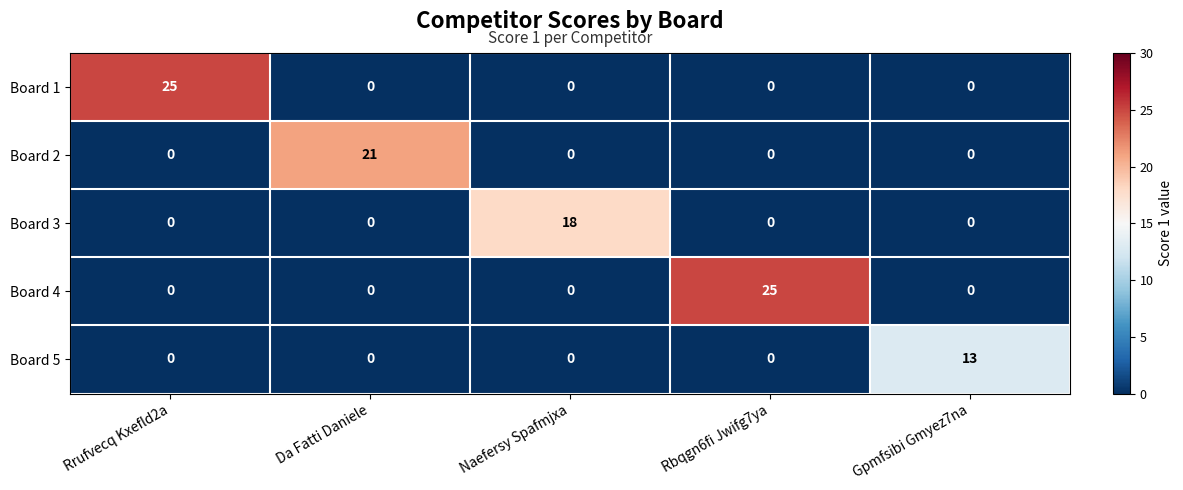

The Board 2 series shows 0 at Rrufvecq Kxefld2a. True or false?

True